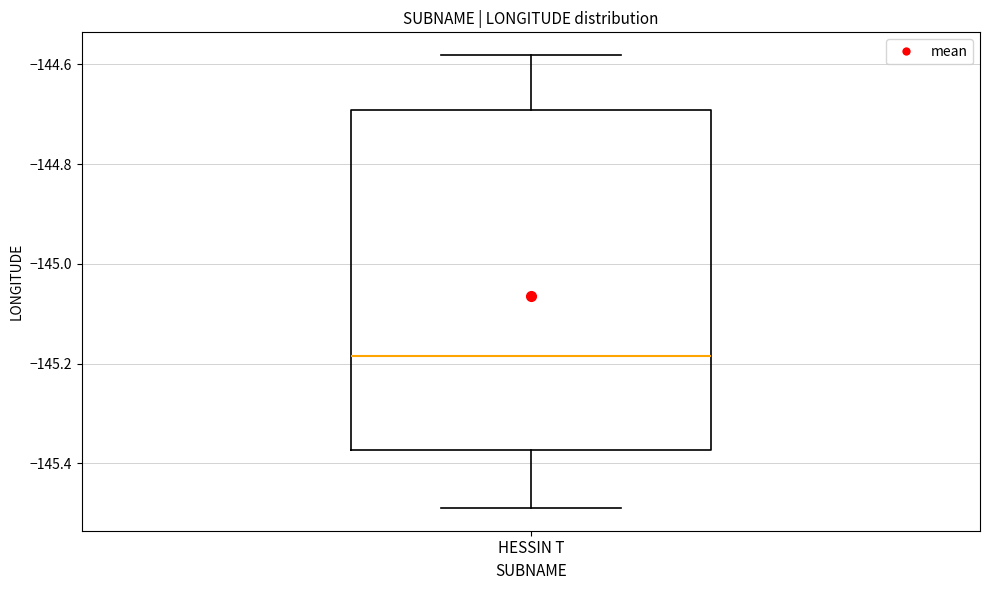

Read this box plot against the y-axis: the position of the median line, the range covered by the box, and the ends of both whiskers. The values are not printed on the chart, so give them approximately, as read against the axis.

median -145.18, box -145.38 to -144.70, whiskers -145.48 to -144.58